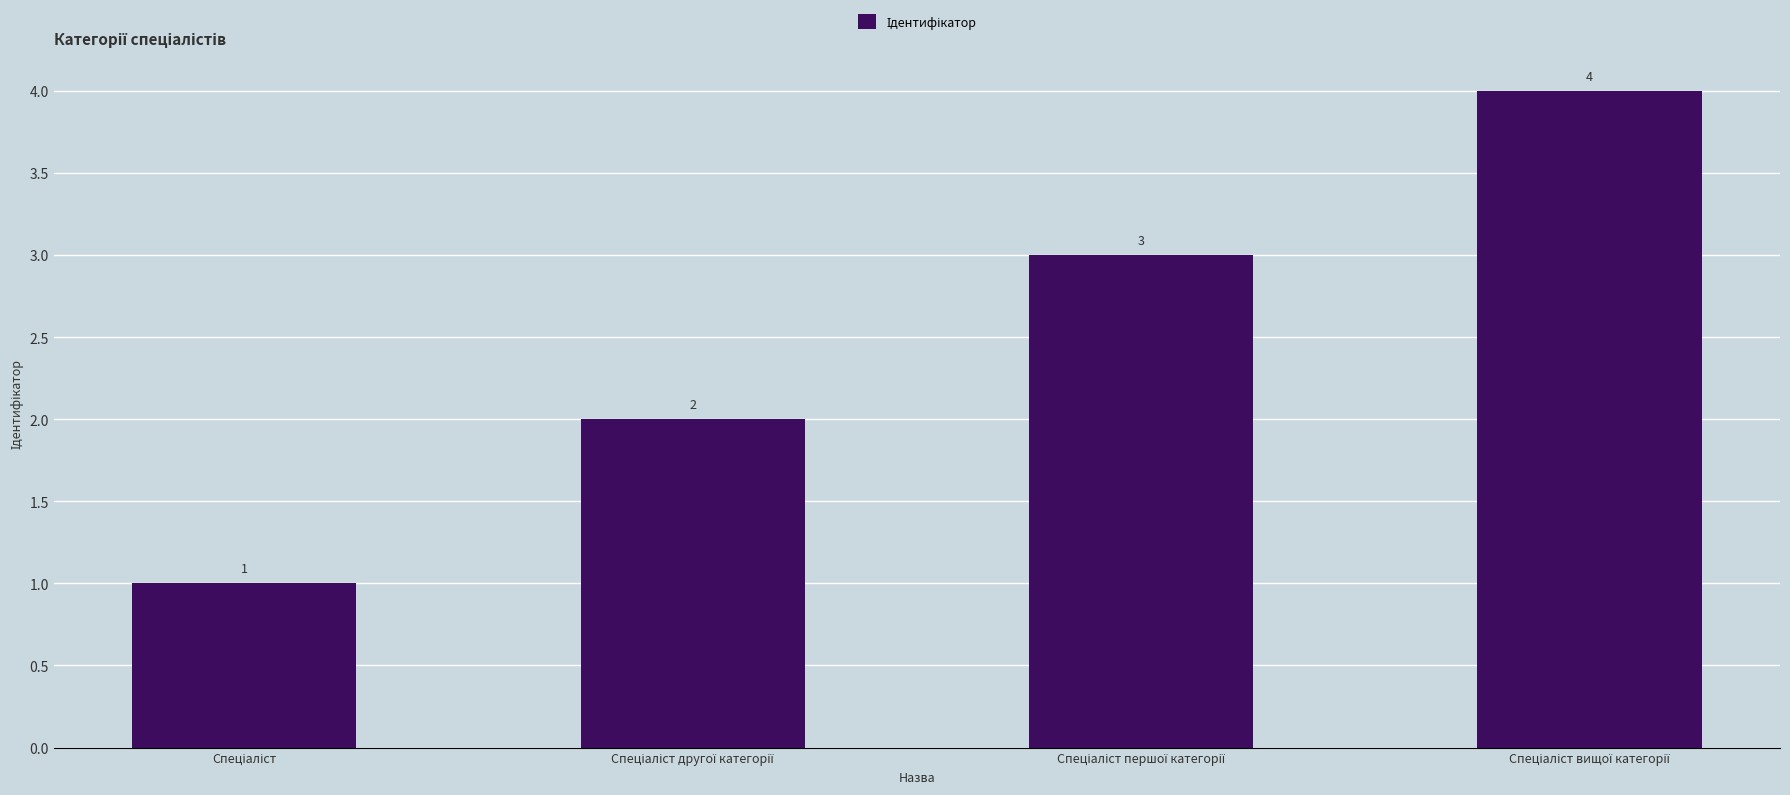

What is the maximum value shown in the chart?

4